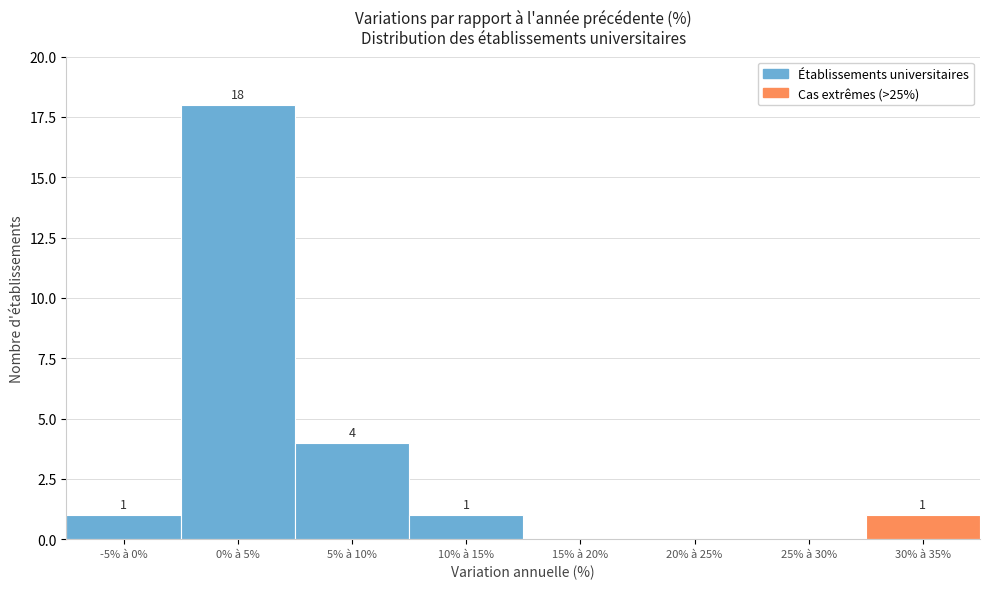

Reading left to right, what are all the values shown in this chart?

-5% à 0%=1	0% à 5%=18	5% à 10%=4	10% à 15%=1	15% à 20%=0	20% à 25%=0	25% à 30%=0	30% à 35%=1